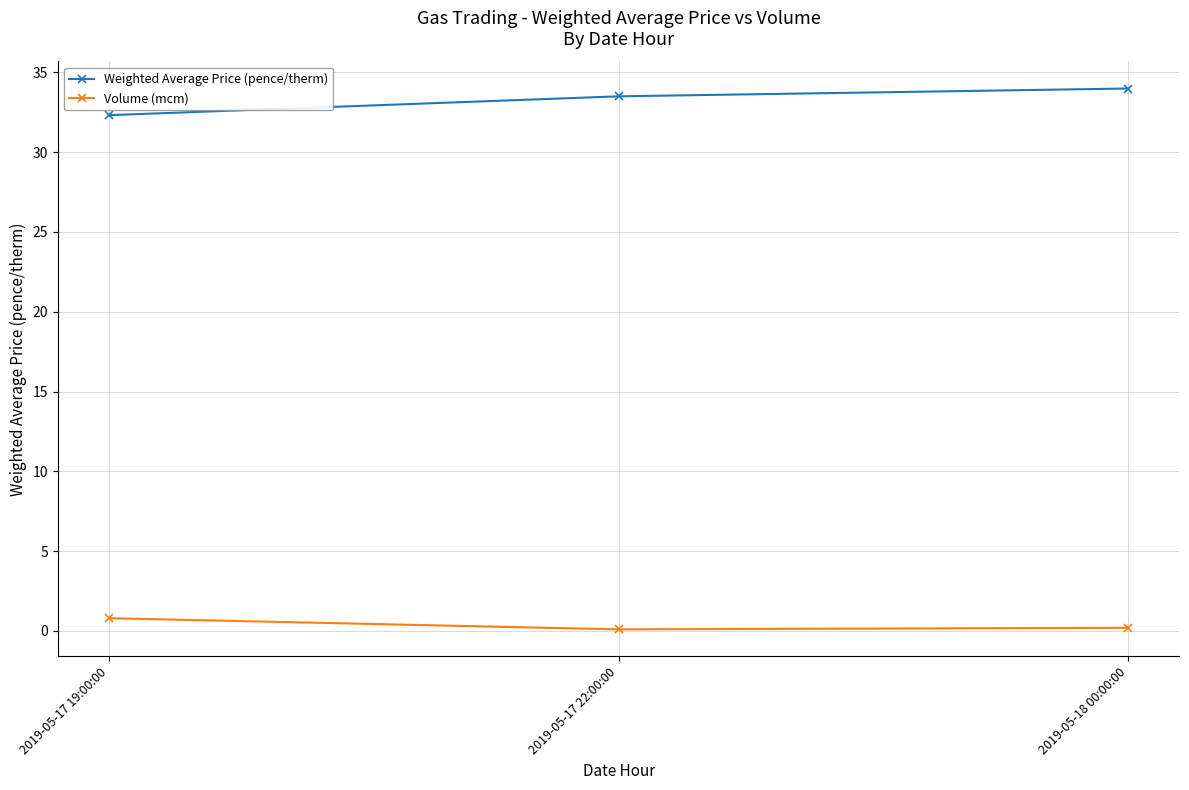

The Weighted Average Price (pence/therm) series shows 18.5 at 2019-05-17 19:00:00. True or false?

False